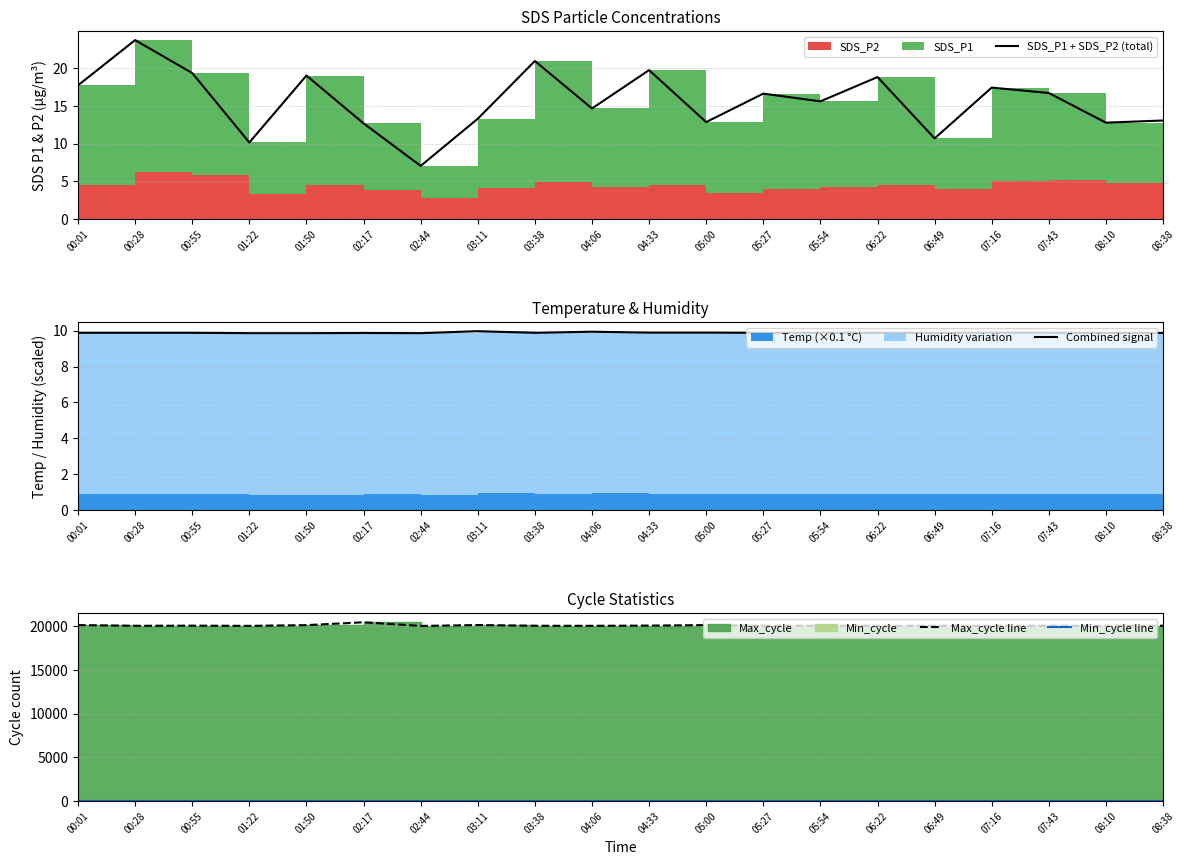

How many Combined signal values are between 9 and 10?

20